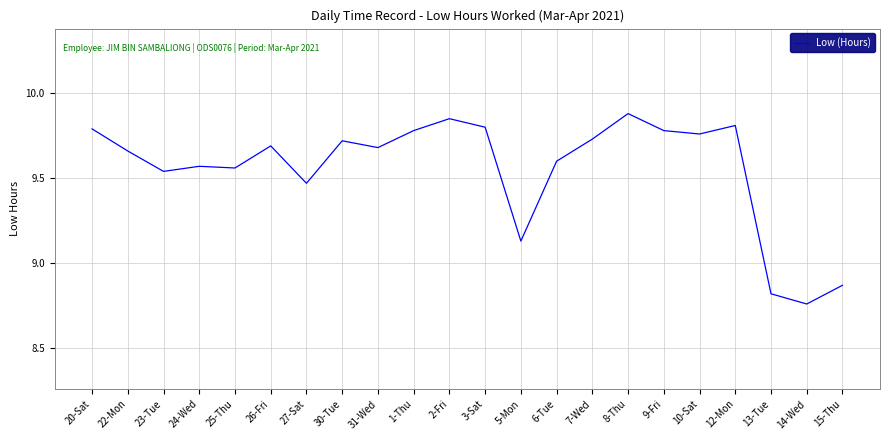

What position from the left is 6-Tue?

14